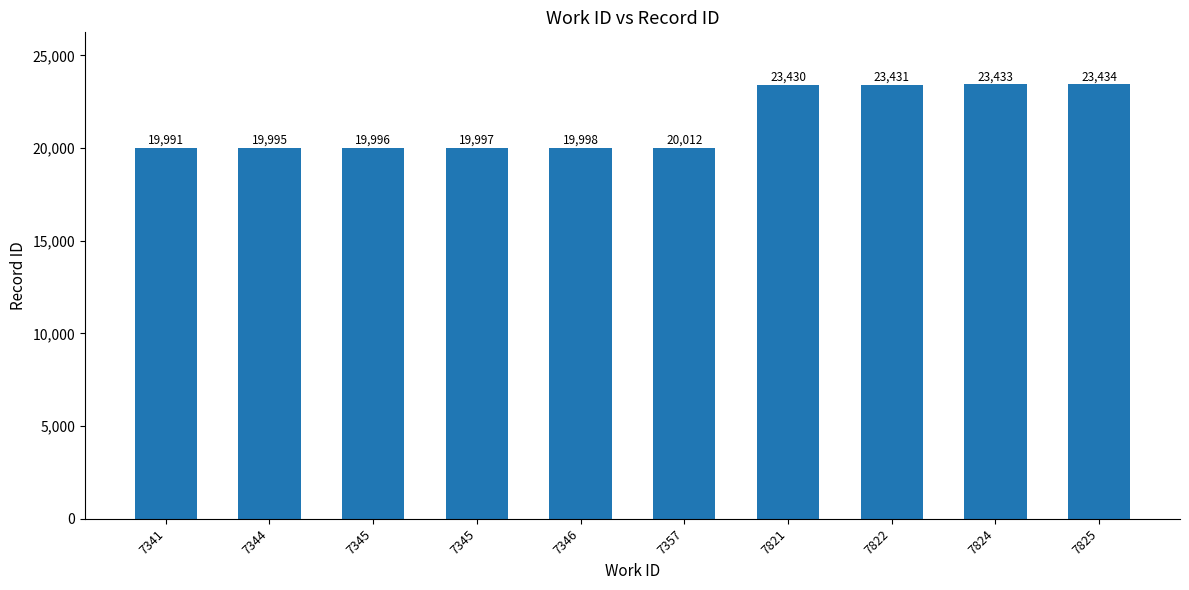

How many bars are there in total?

10